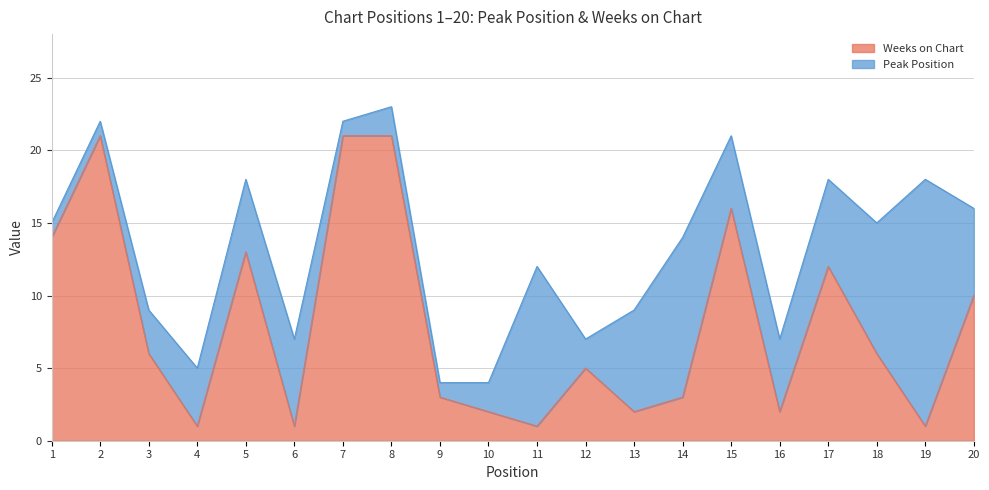

True or false: the data shows 10 at 8.

False